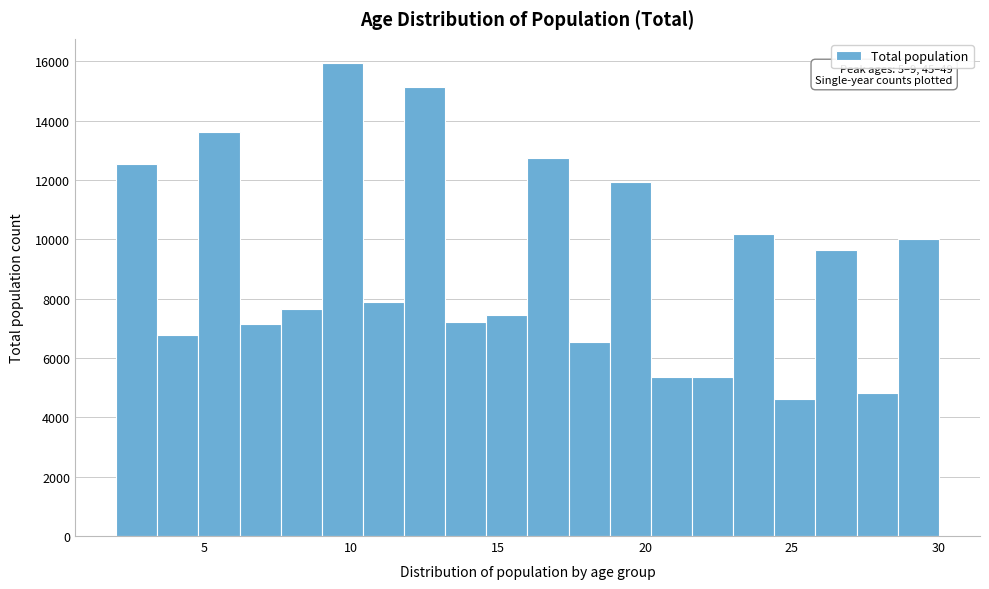

Around what value on the x-axis is the tallest bar? Give the approximate position of its centre, as read against the axis.

9.5